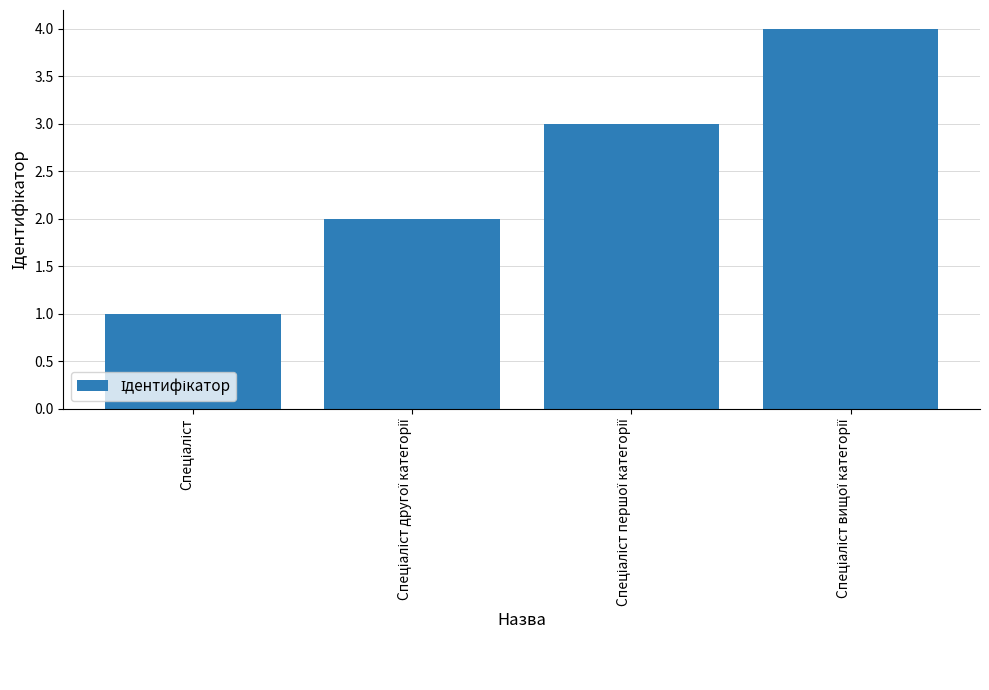

What is the maximum value shown in the chart?

4